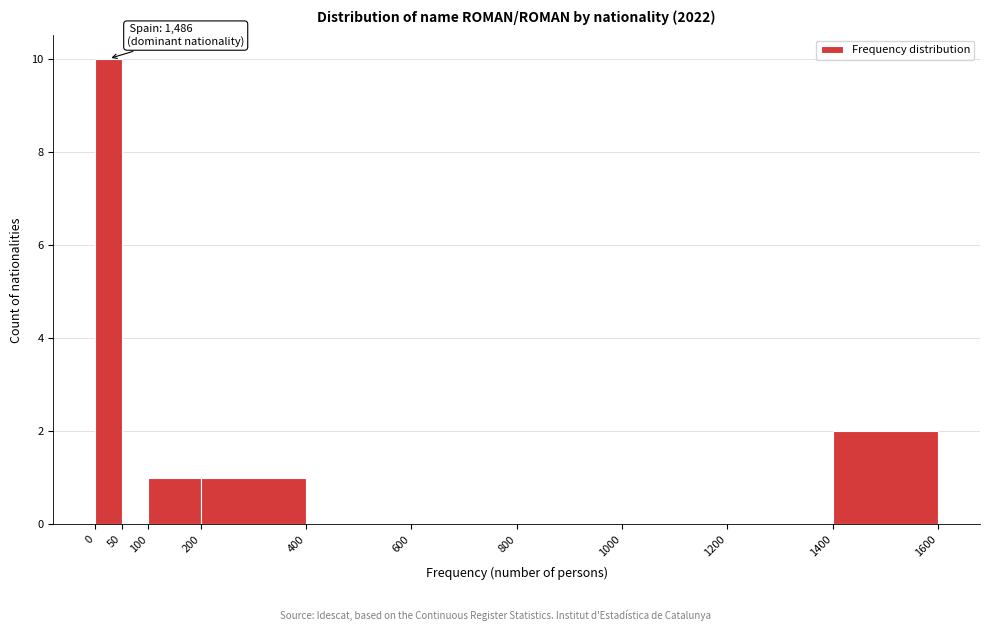

Which range on the x-axis has the tallest bar?

0 to 50